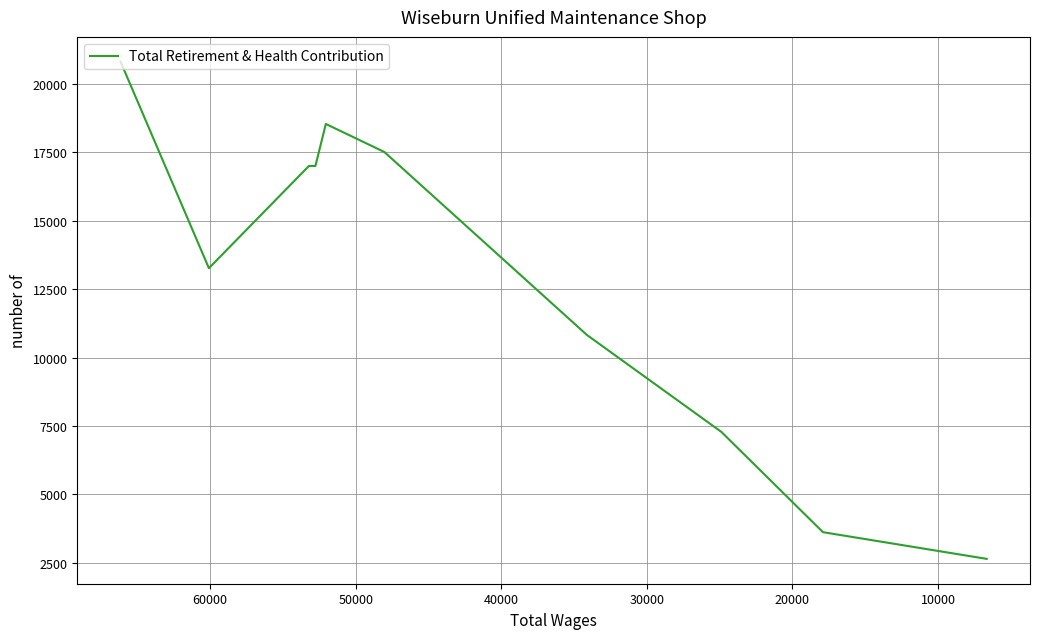

Count the number of values greater than 17004.

3